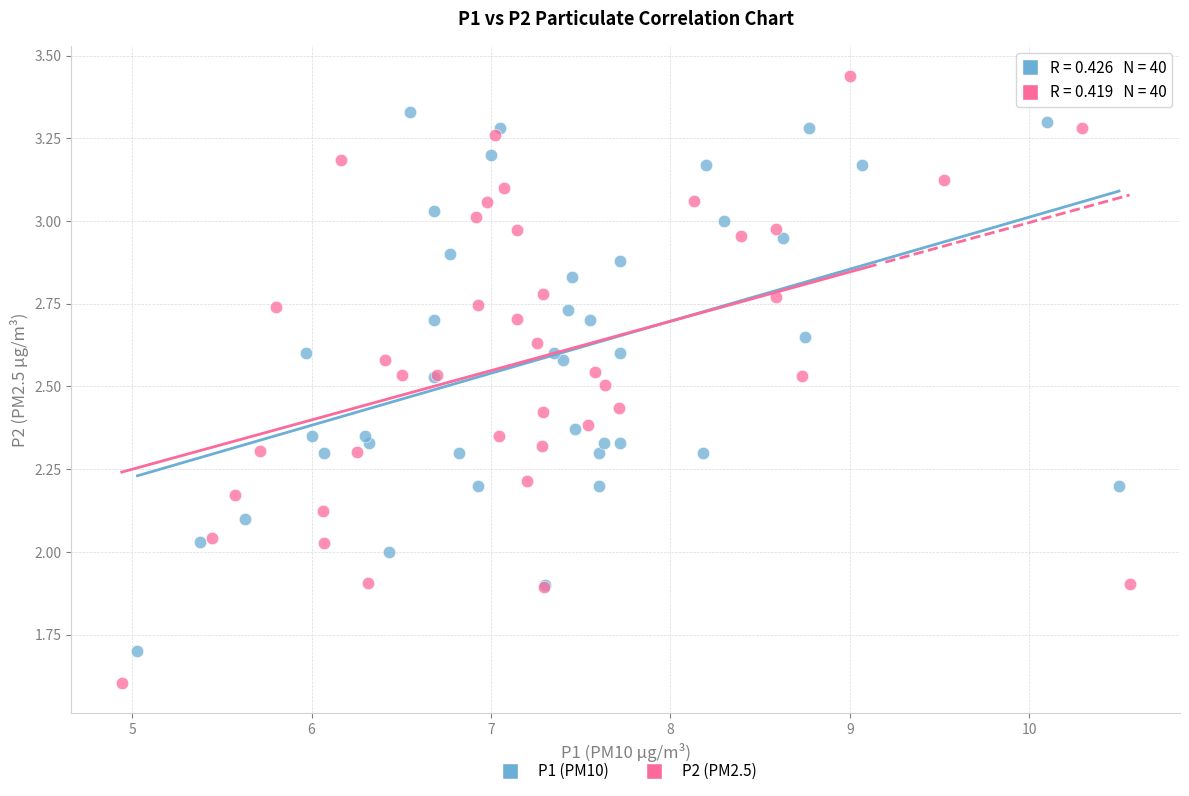

What are all the series names shown in the legend?

P1 (PM10), P2 (PM2.5)